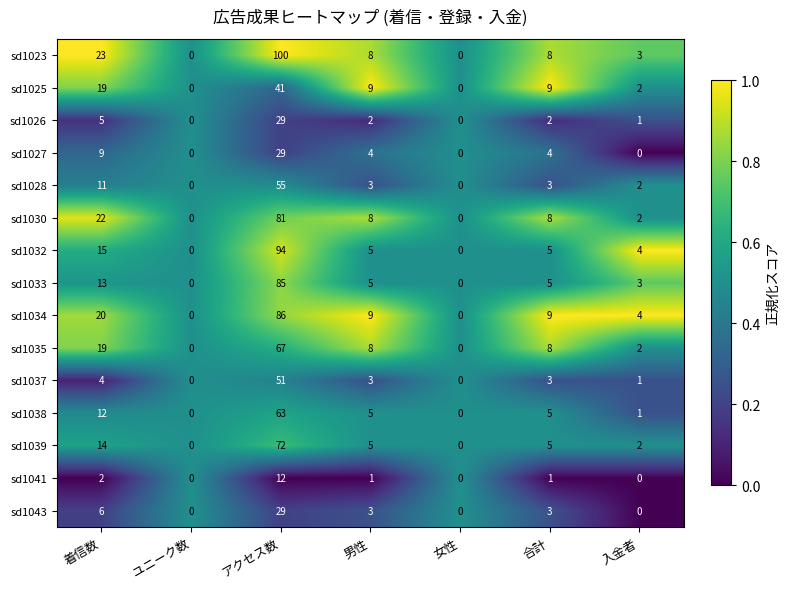

The sd1032 series shows 94 at アクセス数. True or false?

True